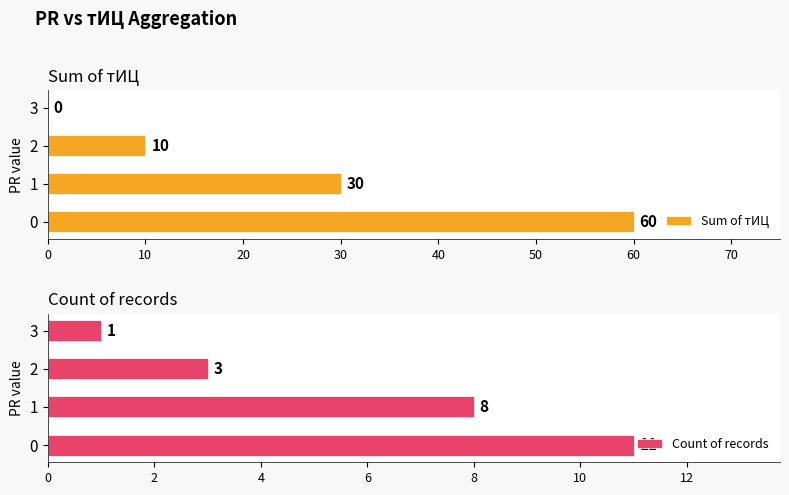

What is the approximate value of Sum of тИЦ at 2?

10